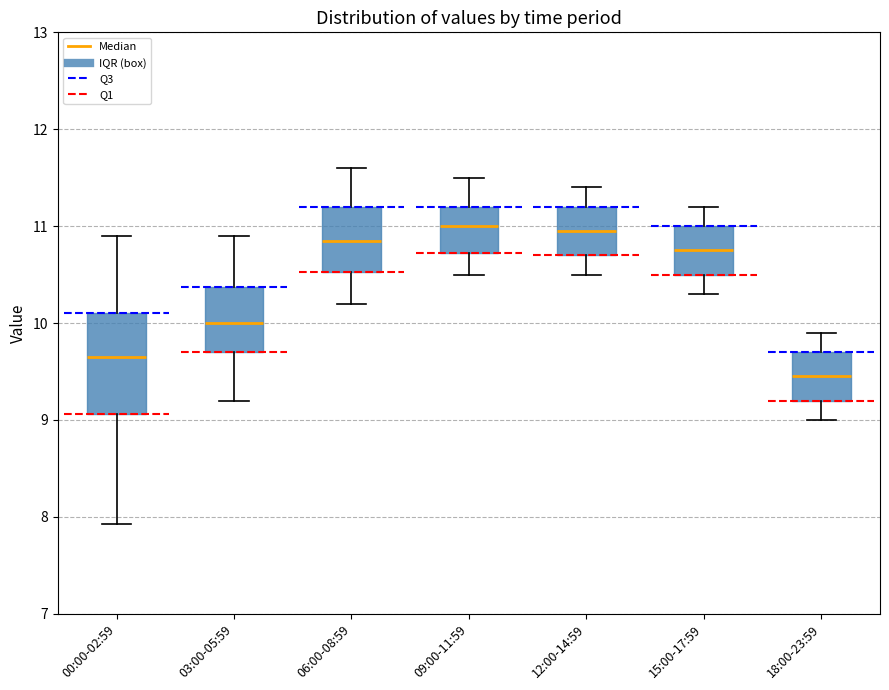

Where does the upper whisker of the box for 06:00-08:59 end on the y-axis? The values are not printed on the chart, so give them approximately, as read against the axis.

11.6